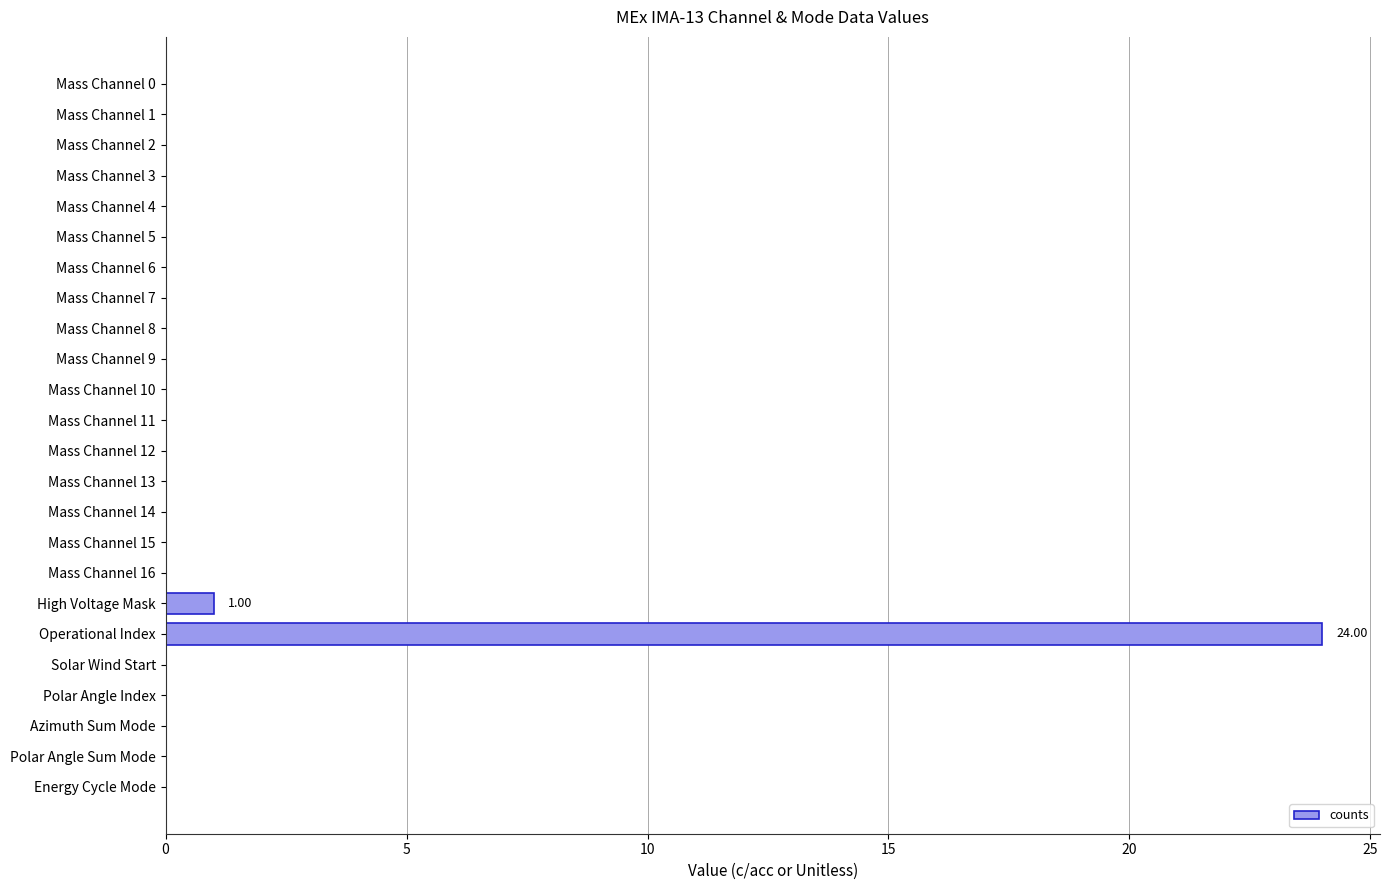

Which label corresponds to the largest value in the chart?

Operational Index